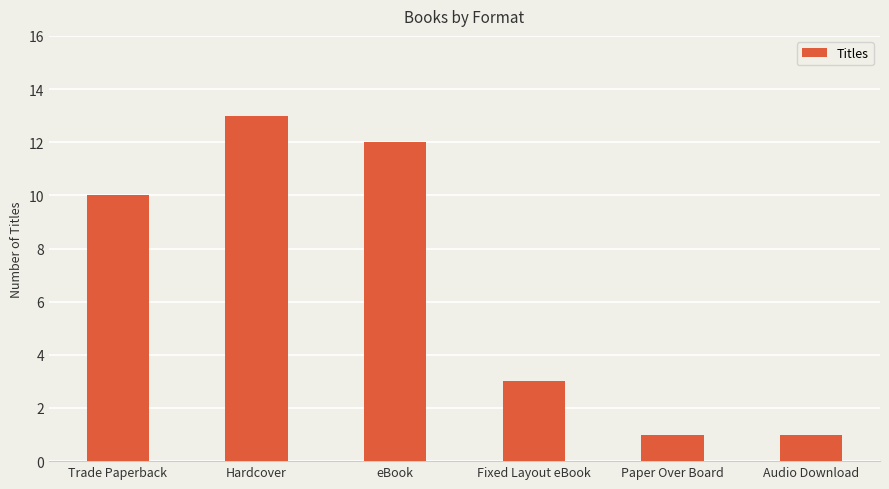

True or false: the data shows 2 at Audio Download.

False